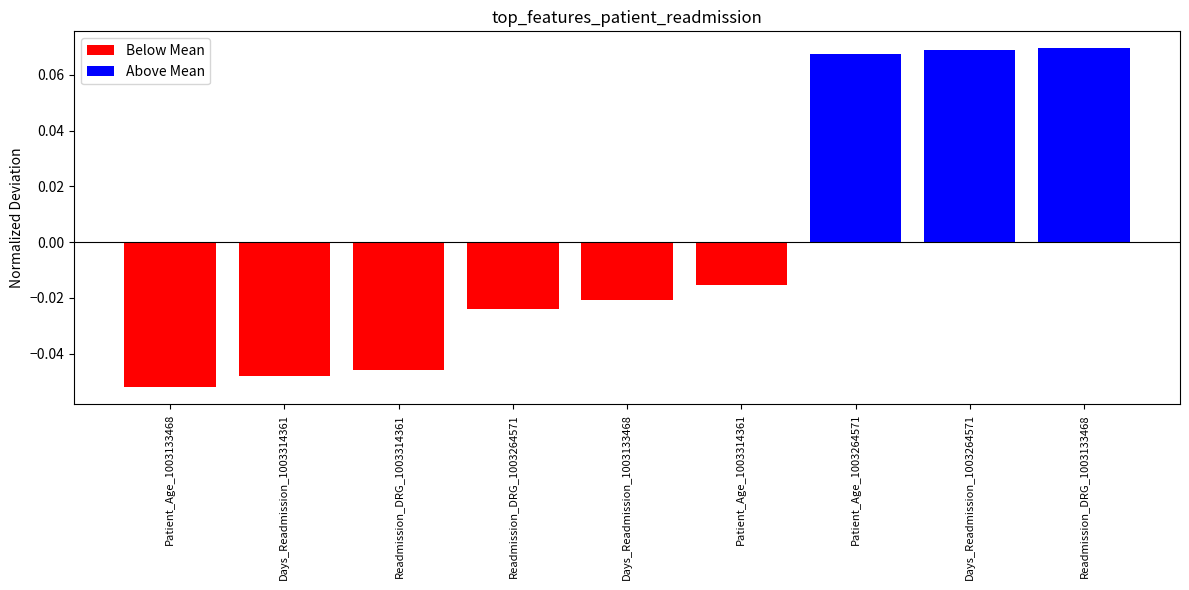

List the labels in order of Below Mean value, smallest first.

Patient_Age_1003133468, Days_Readmission_1003314361, Readmission_DRG_1003314361, Readmission_DRG_1003264571, Days_Readmission_1003133468, Patient_Age_1003314361, Patient_Age_1003264571, Days_Readmission_1003264571, Readmission_DRG_1003133468